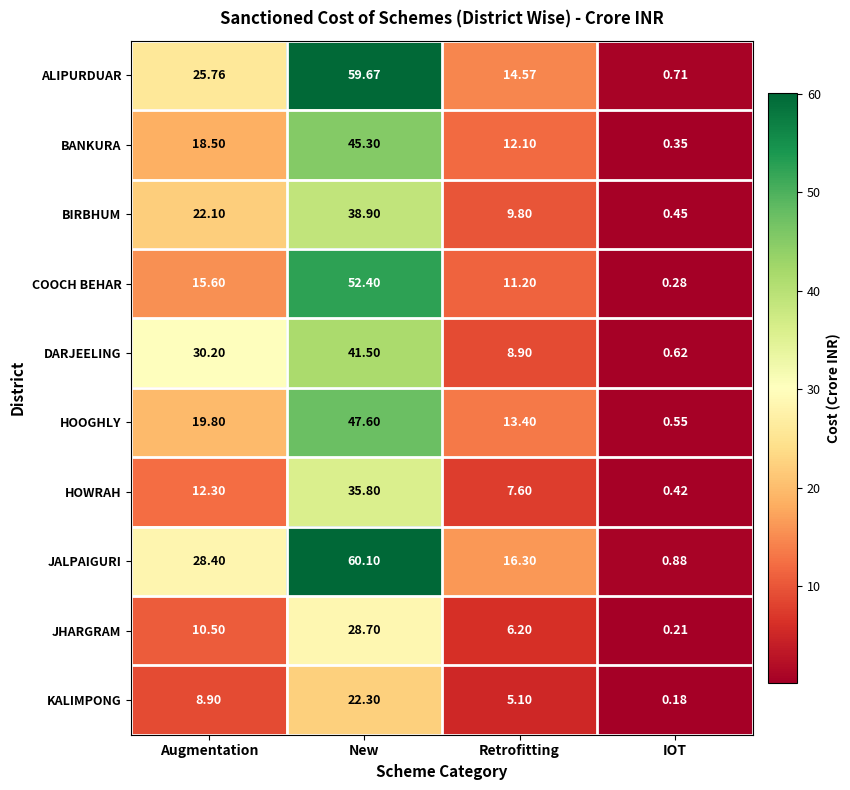

Is the value of DARJEELING at New greater than the value of HOOGHLY at IOT?

Yes